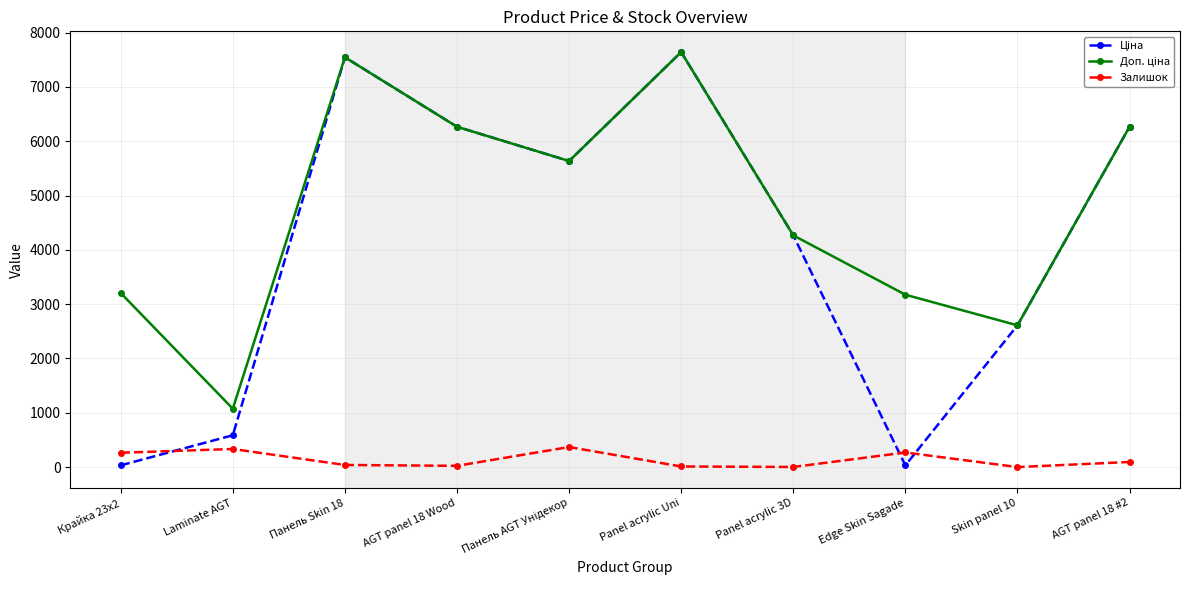

At how many categories does at least one series exceed 1269?

9